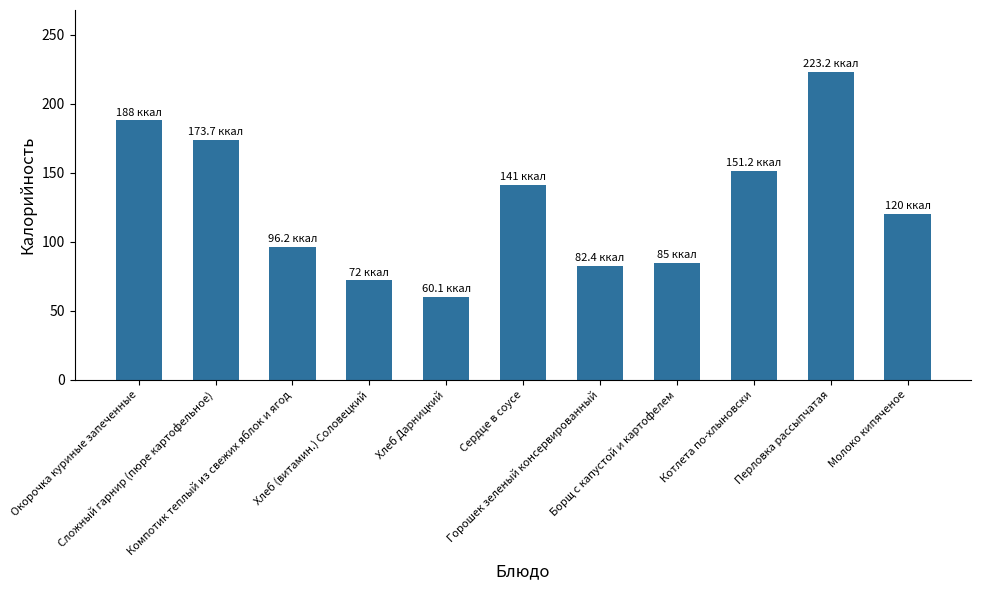

What is the average value?

126.6